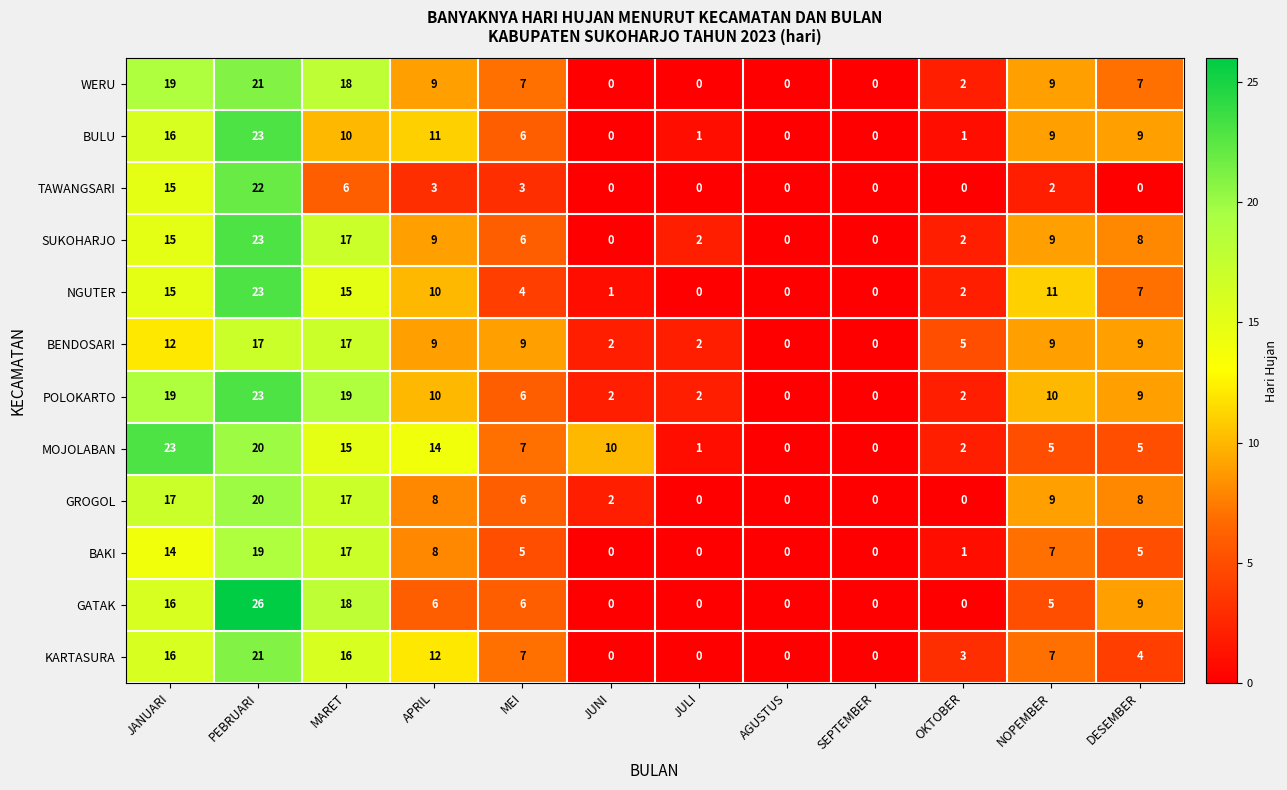

What is the difference between the BENDOSARI values at JANUARI and NOPEMBER?

3